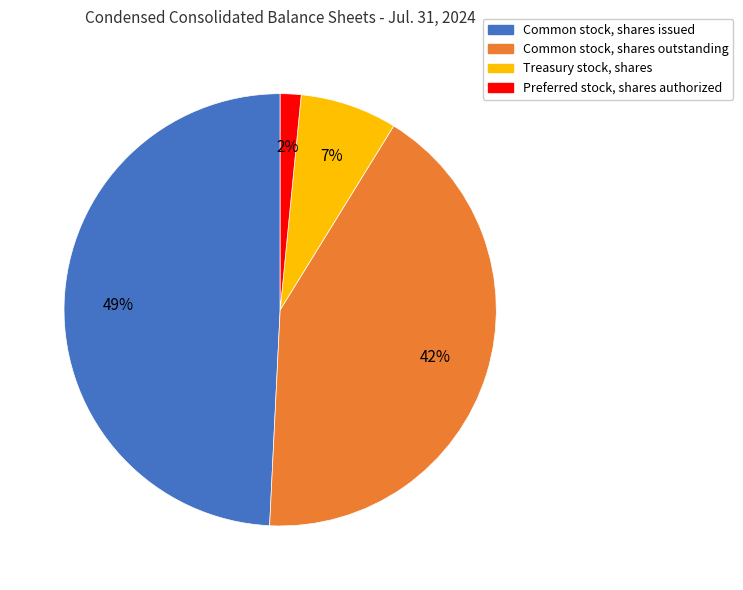

How many slices are in this pie chart?

4